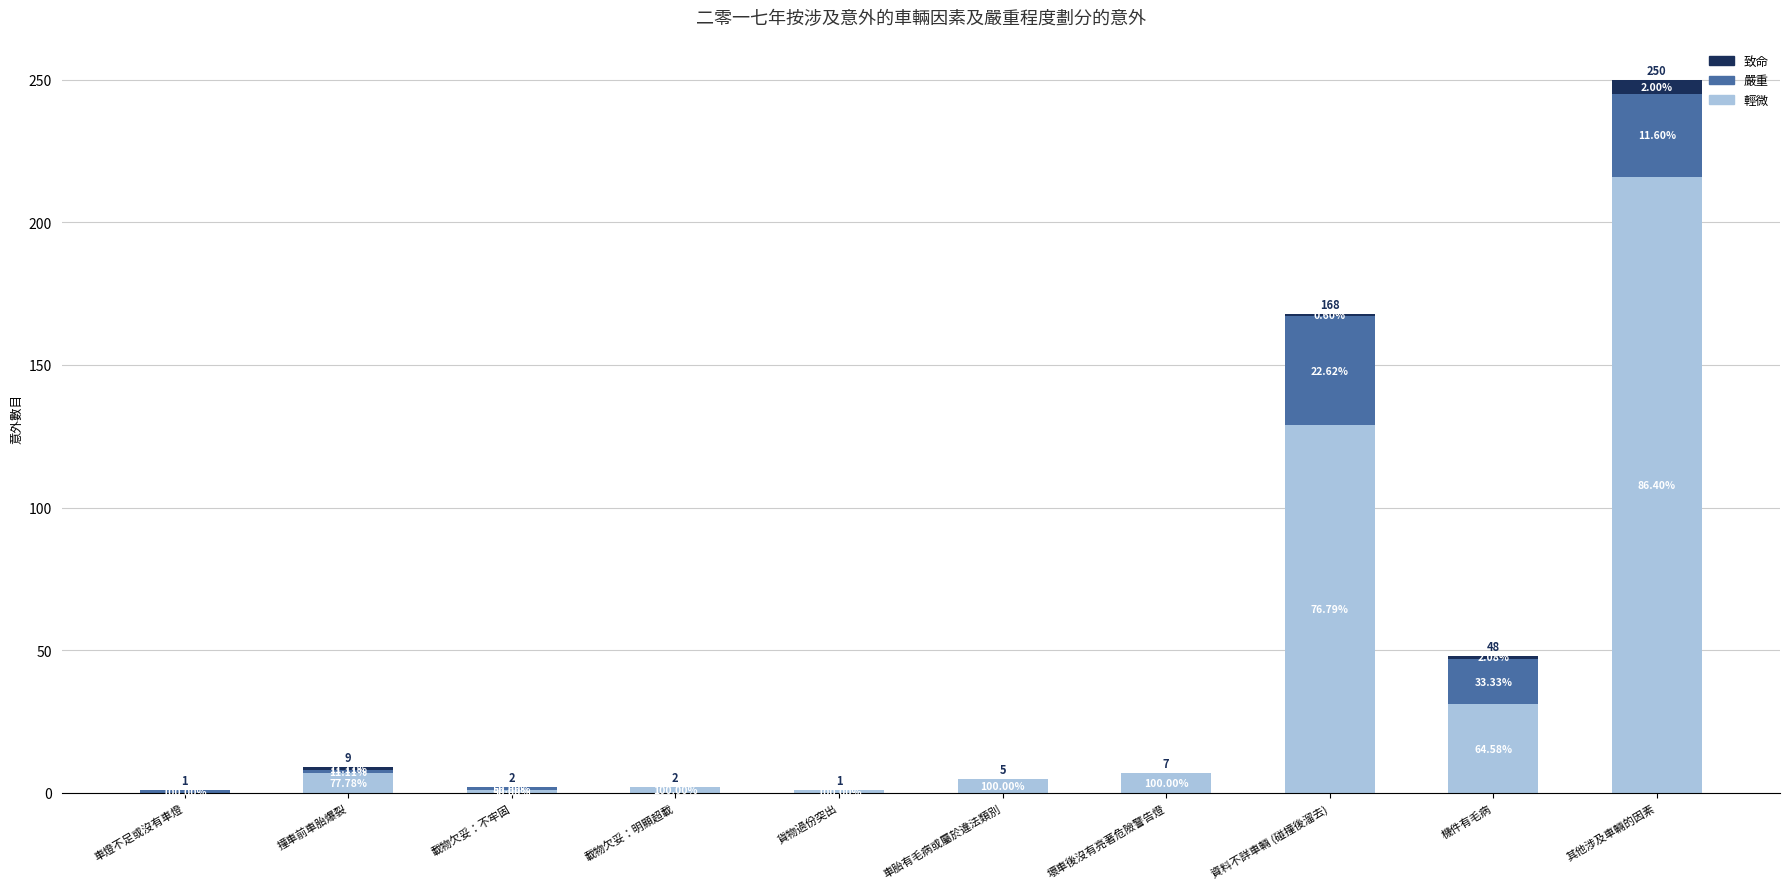

What is the difference between the 致命 values at 載物欠妥：明顯超載 and 撞車前車胎爆裂?

1